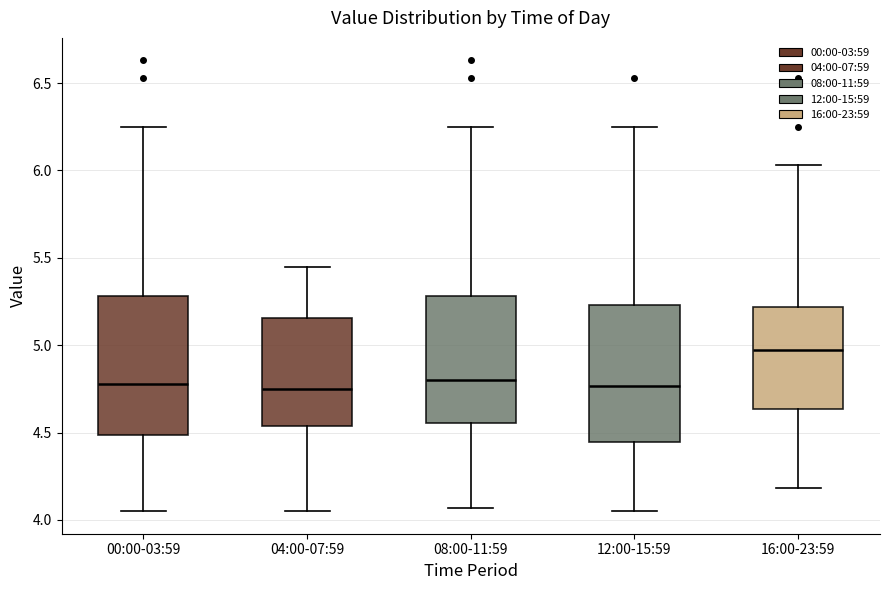

Reading left to right, read every box against the y-axis: the position of its median line, the range the box covers, and the ends of its whiskers. The values are not printed on the chart, so give them approximately, as read against the axis.

00:00-03:59: median 4.80, box 4.50 to 5.30, whiskers 4.05 to 6.25
04:00-07:59: median 4.75, box 4.55 to 5.15, whiskers 4.05 to 5.45
08:00-11:59: median 4.80, box 4.55 to 5.30, whiskers 4.05 to 6.25
12:00-15:59: median 4.75, box 4.45 to 5.25, whiskers 4.05 to 6.25
16:00-23:59: median 5.00, box 4.65 to 5.20, whiskers 4.20 to 6.05